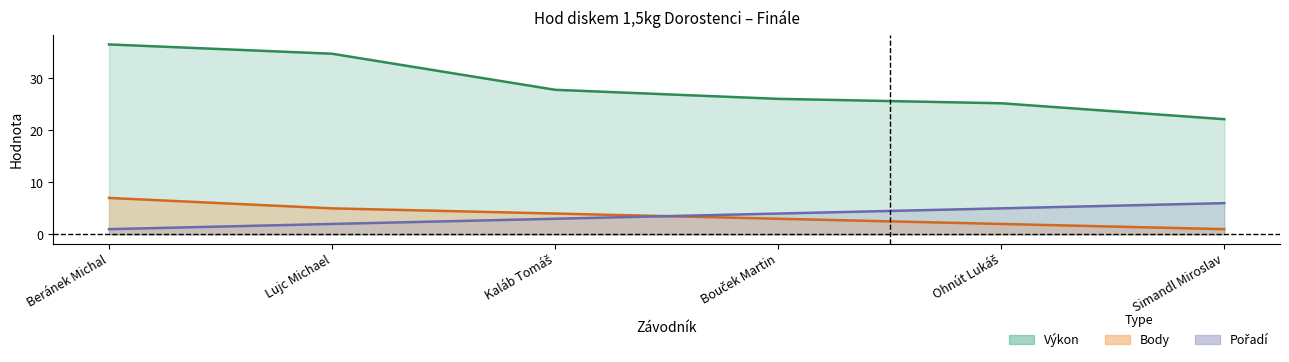

True or false: Výkon and Pořadí cross at least once.

False